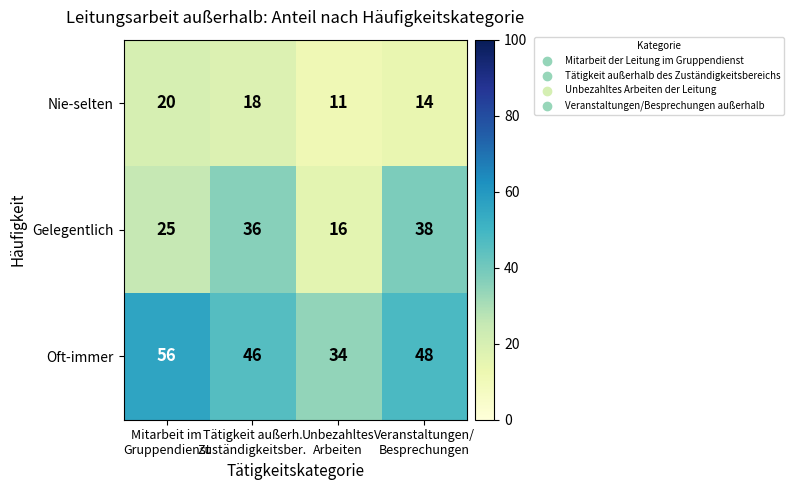

Rank the series by their maximum value, from lowest to highest.

Nie-selten, Gelegentlich, Oft-immer